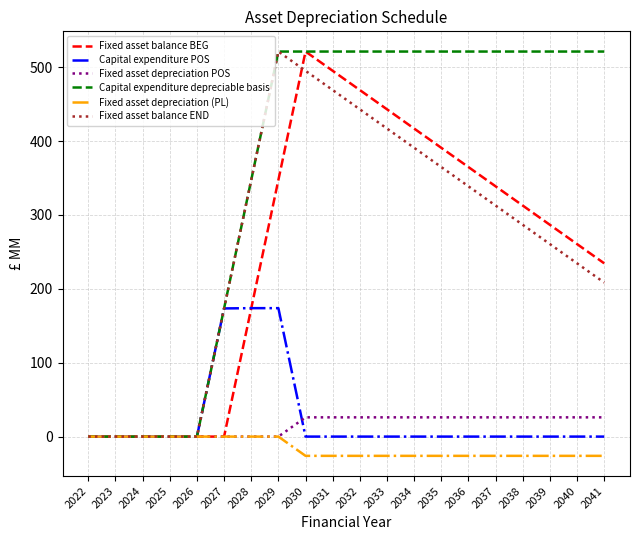

Is it true that Capital expenditure depreciable basis equals -257.0 at 2026?

False